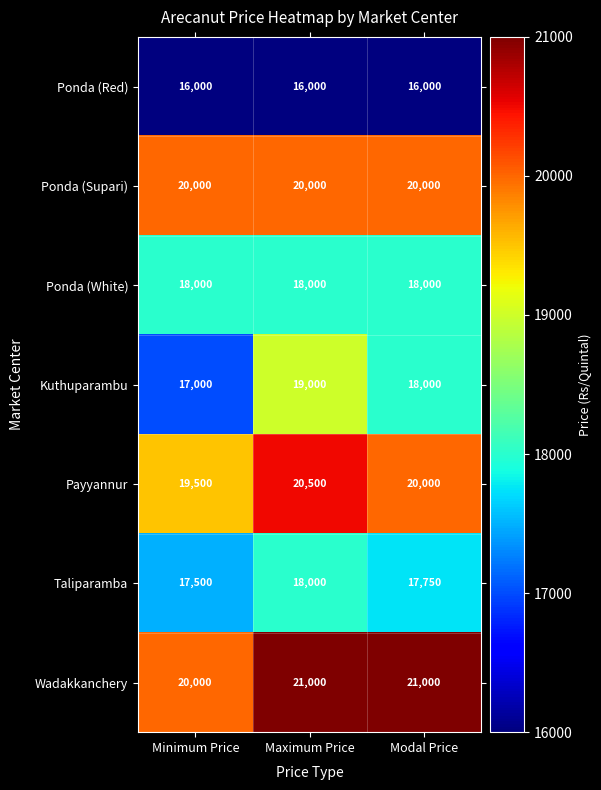

Where is Taliparamba nearest to the value 17750?

Modal Price